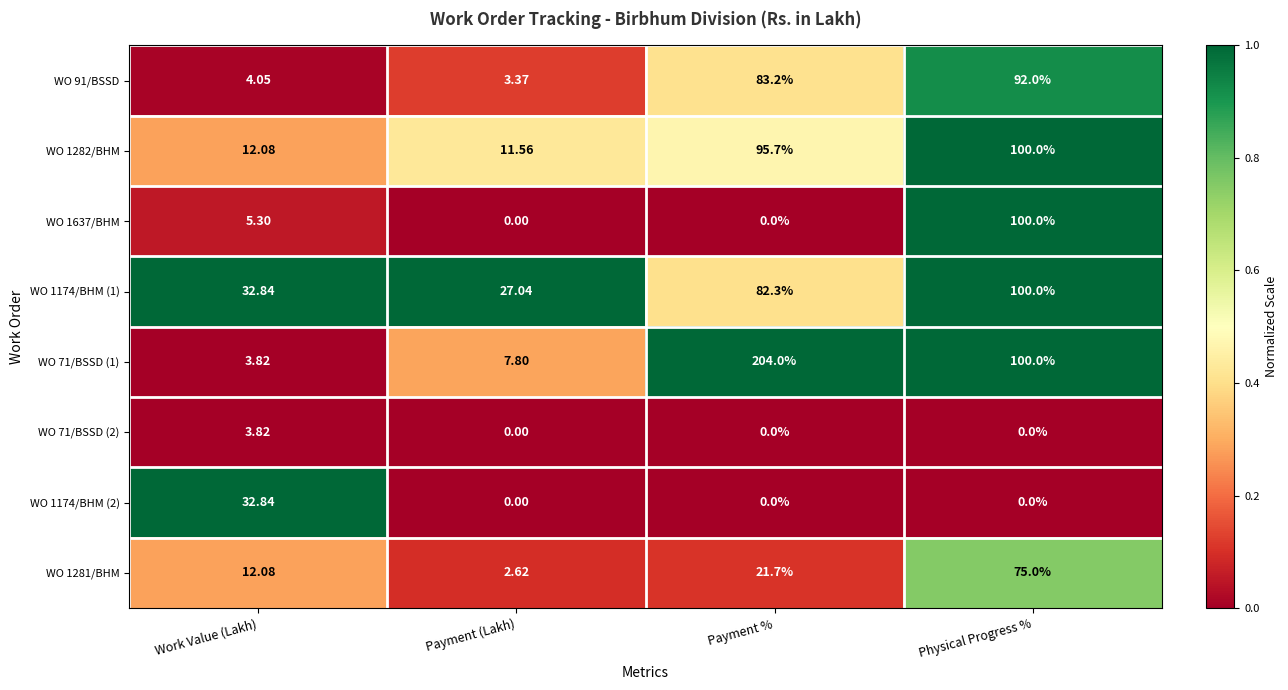

Which label corresponds to the largest value in the chart?

Payment %